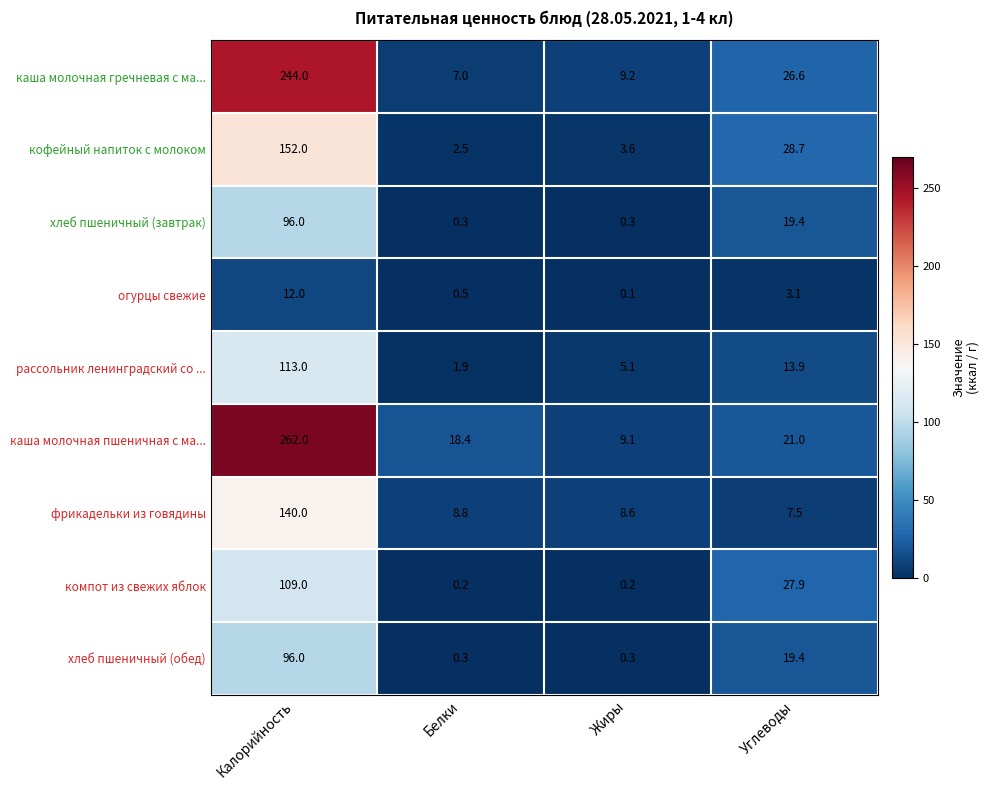

What value does the рассольник ленинградский со ... series have at Углеводы?

13.9